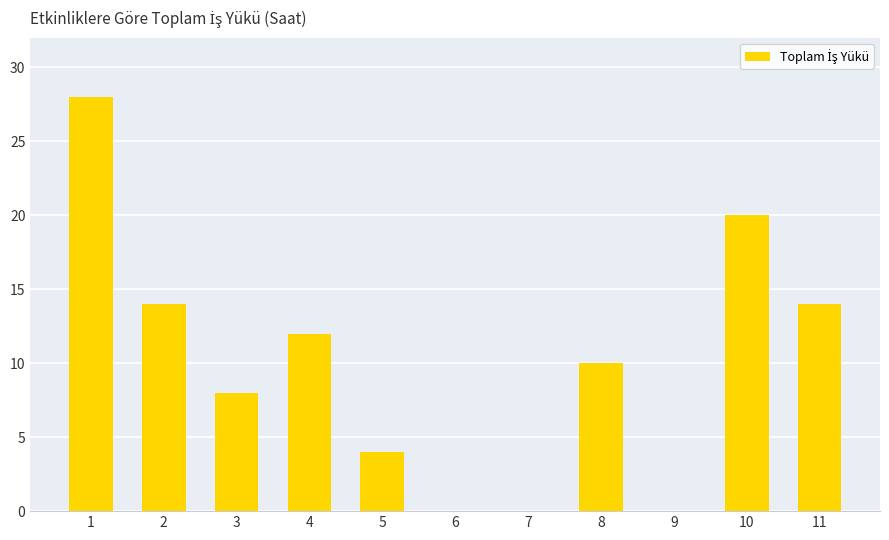

How many data points does each series have?

11